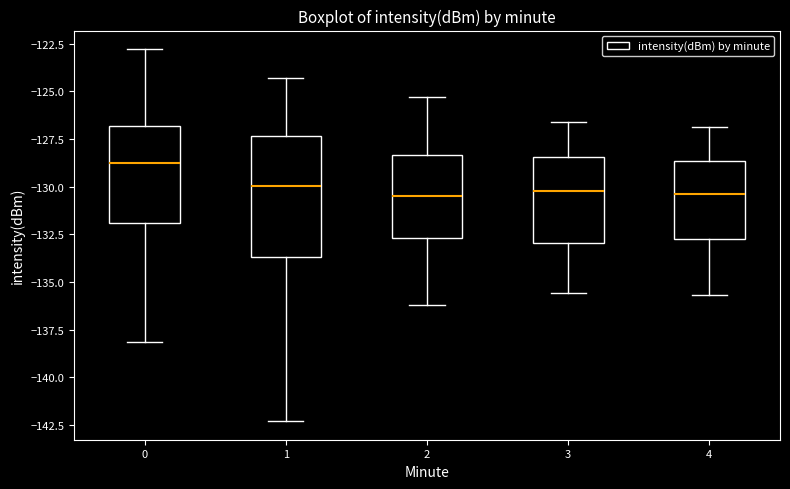

Comparing the boxes themselves (not the whiskers), which one is the tallest?

1